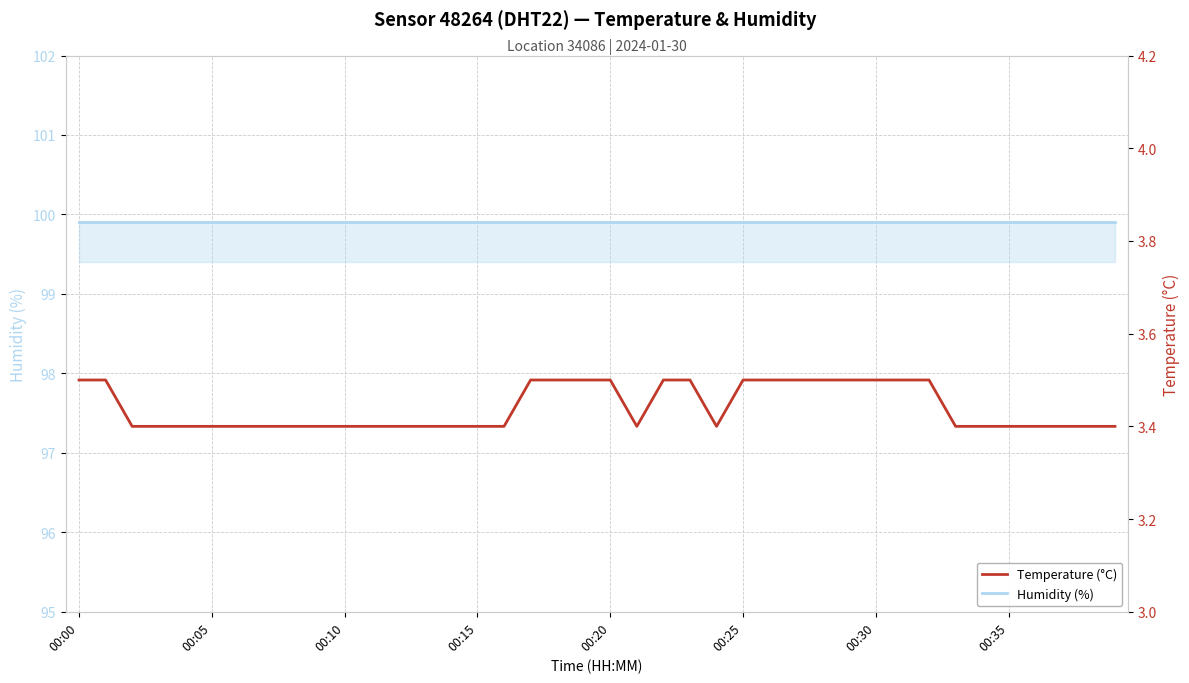

In Temperature (°C), how many points are lower than both neighbors (excluding endpoints)?

2